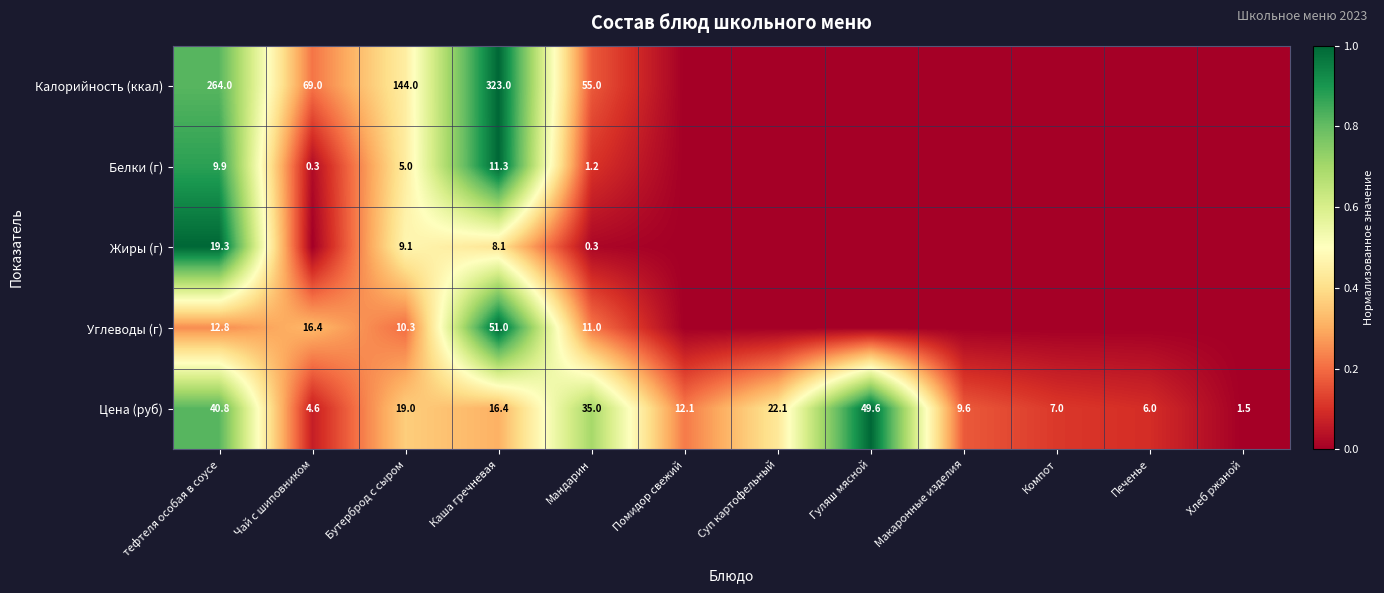

What is the difference between the Цена (руб) values at тефтеля особая в соусе and Бутерброд с сыром?

21.8